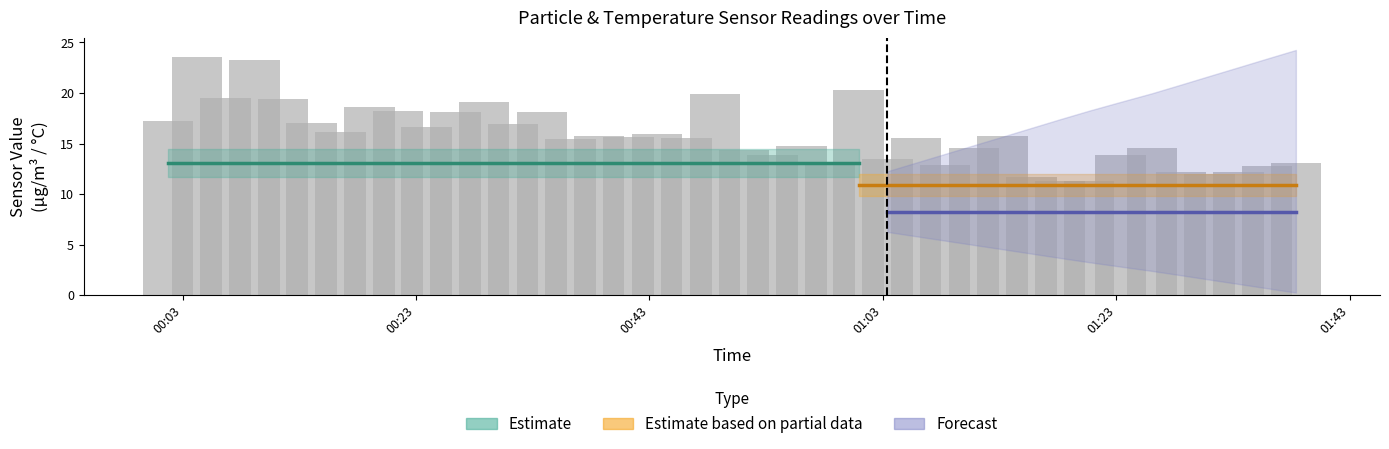

What is the difference between the second highest and second lowest values?

12.0